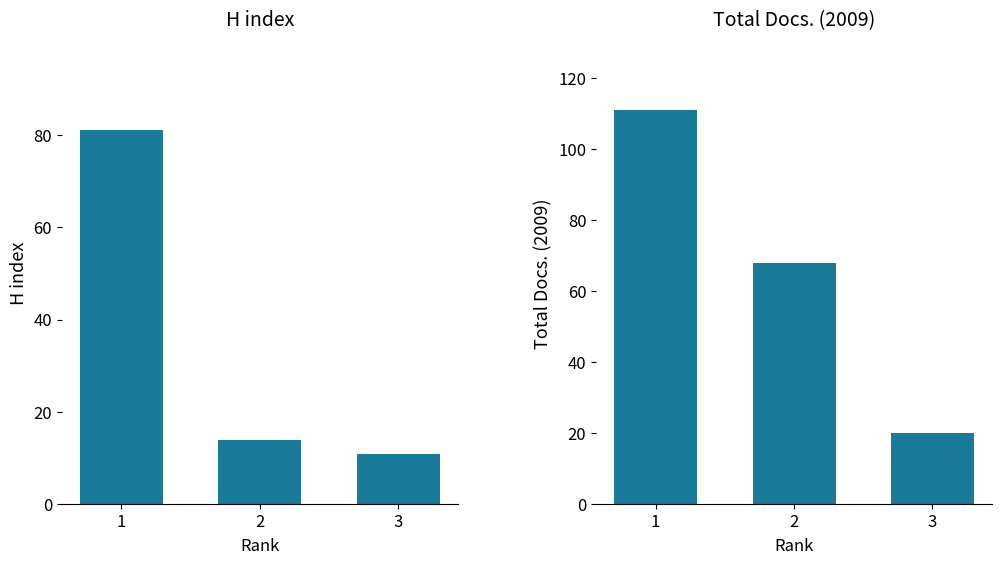

Is it true that Total Docs. (2009) equals 20 at 3?

True